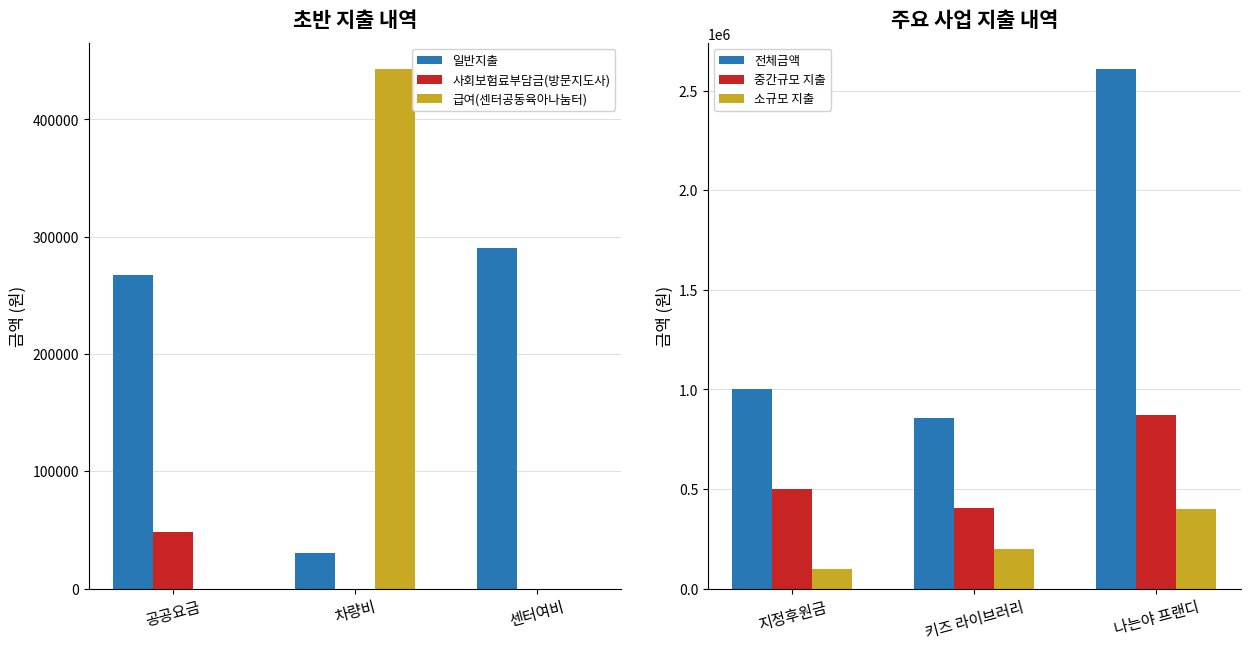

At which label does 소규모 지출 reach its peak?

나는야 프랜디